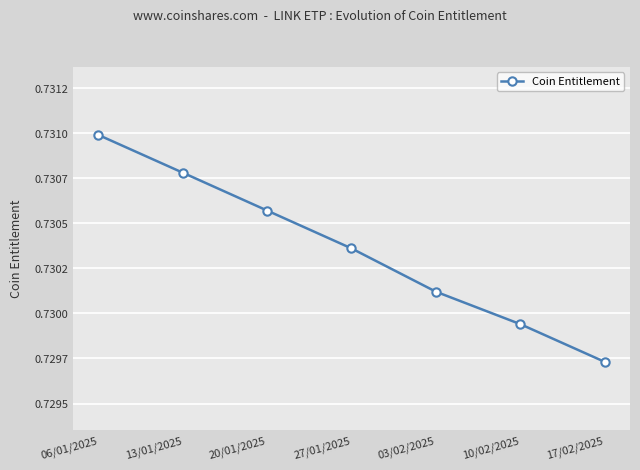

What is the label of the 3rd point from the left?

20/01/2025